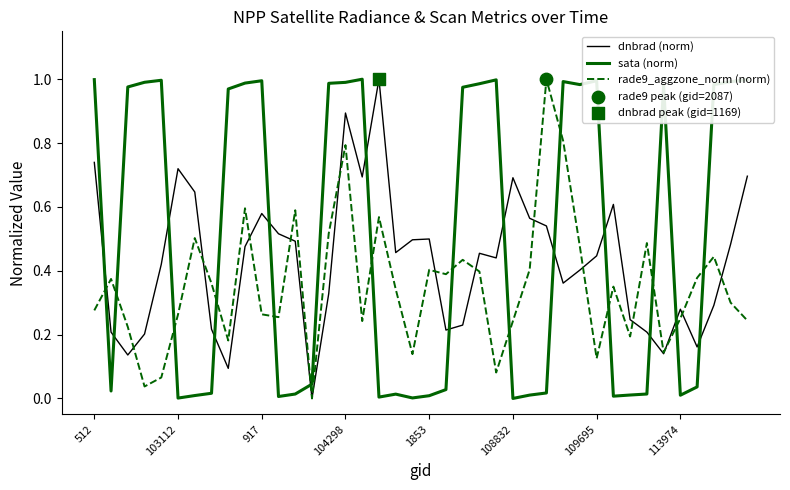

Which series has the largest total across all categories?

sata (norm)